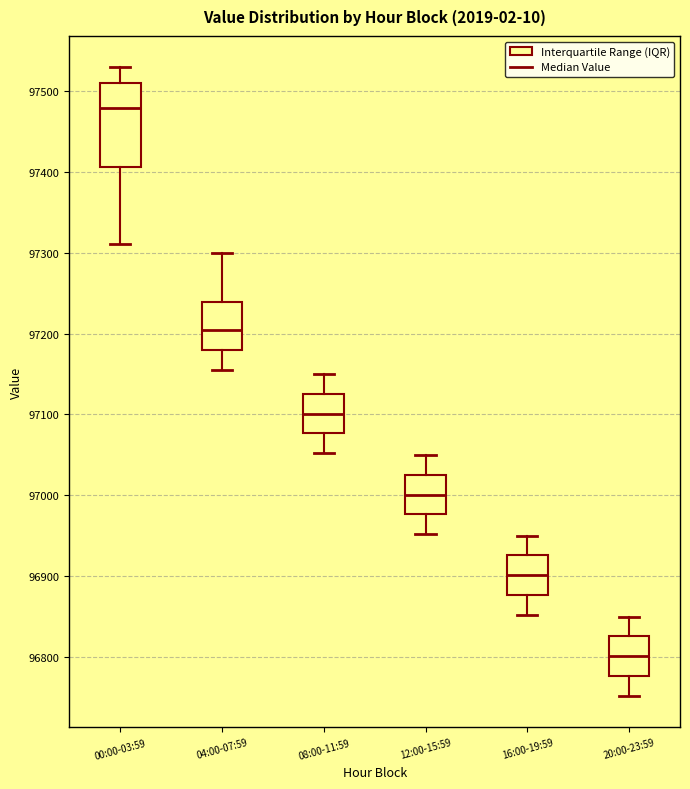

Where does the lower whisker of the box for 20:00-23:59 end on the y-axis? The values are not printed on the chart, so give them approximately, as read against the axis.

96750